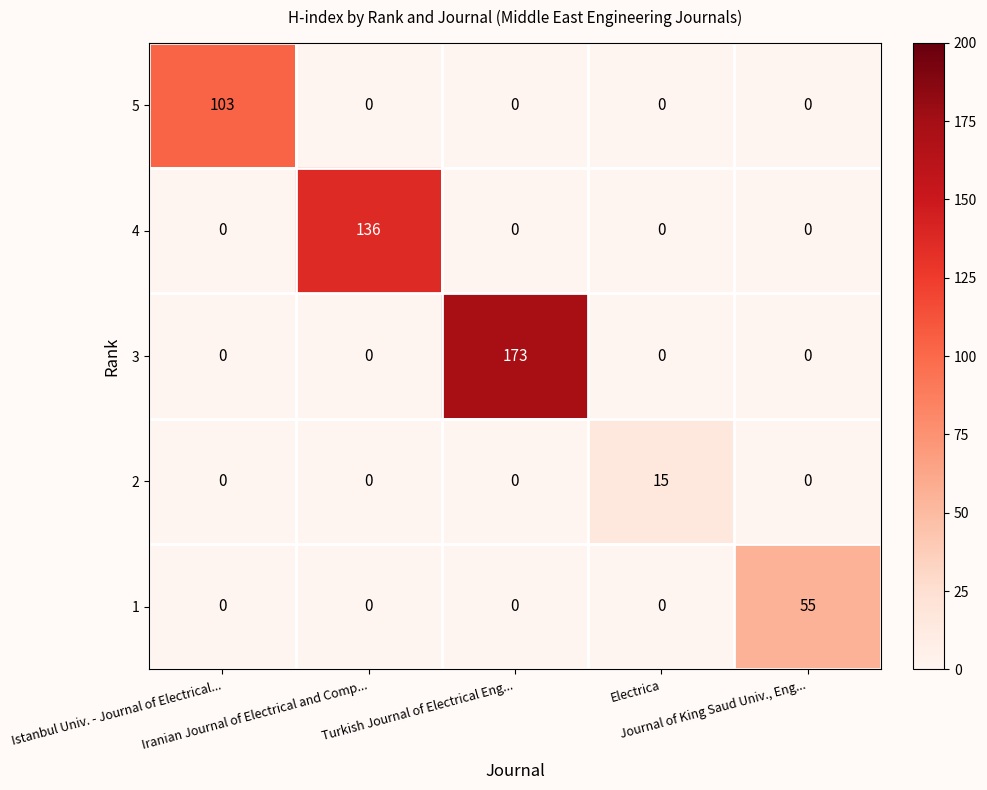

What is the difference between the maximum and minimum values in the 5 series?

103